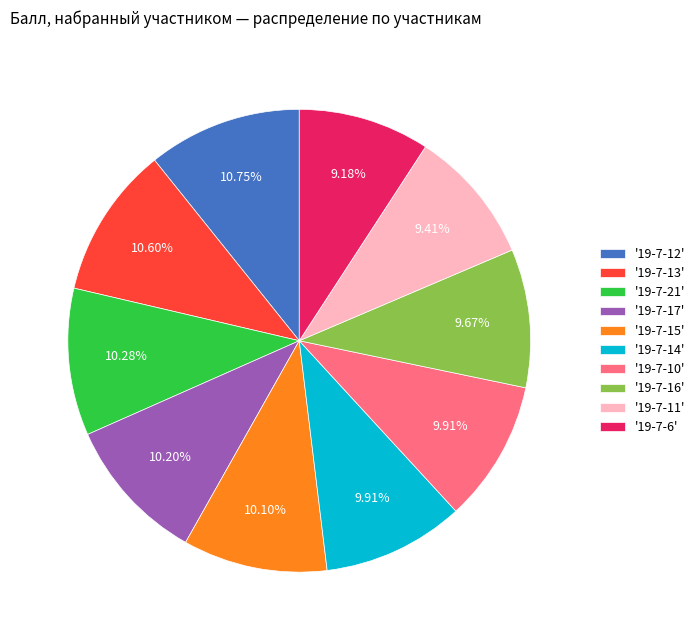

Is there a majority slice in this chart?

No